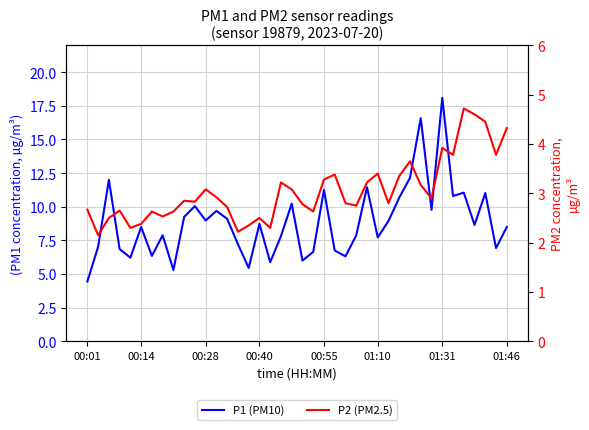

Does the chart display data point markers on the line(s)?

No